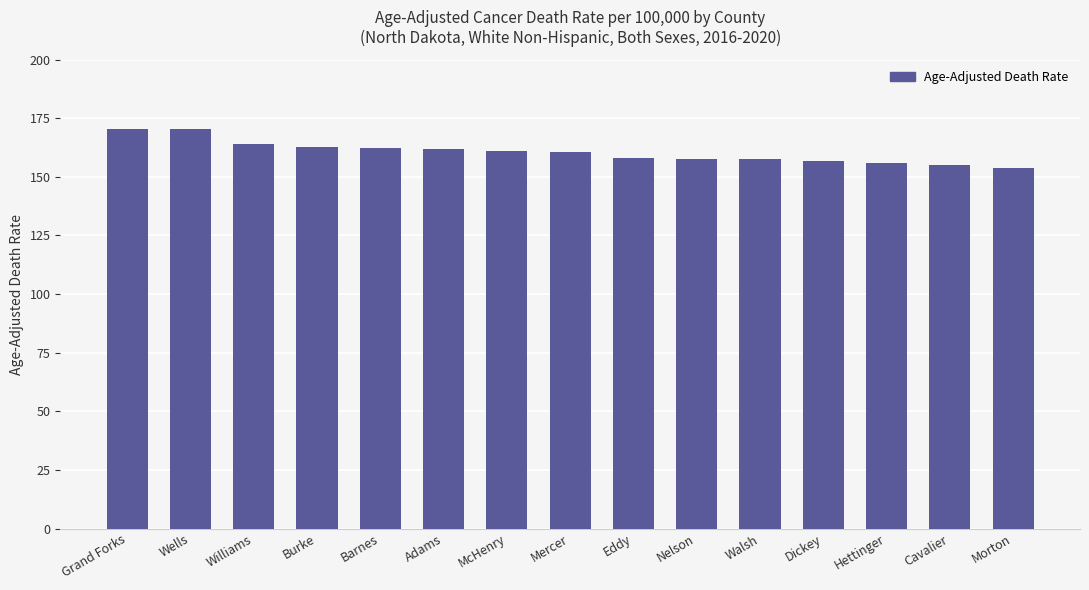

The value at Barnes is 162.1. True or false?

True